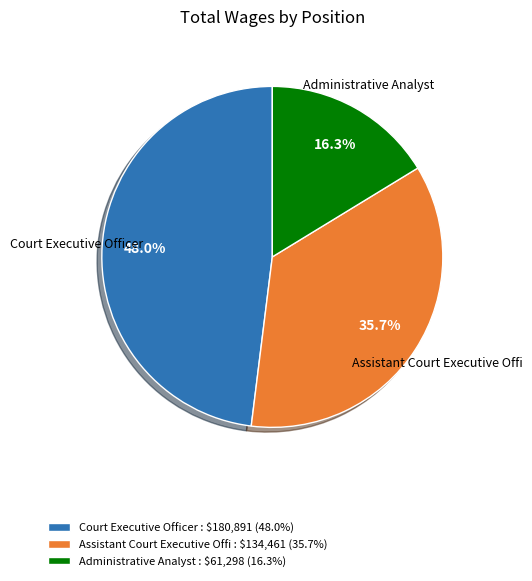

True or false: Administrative Analyst accounts for 1% of the total.

False